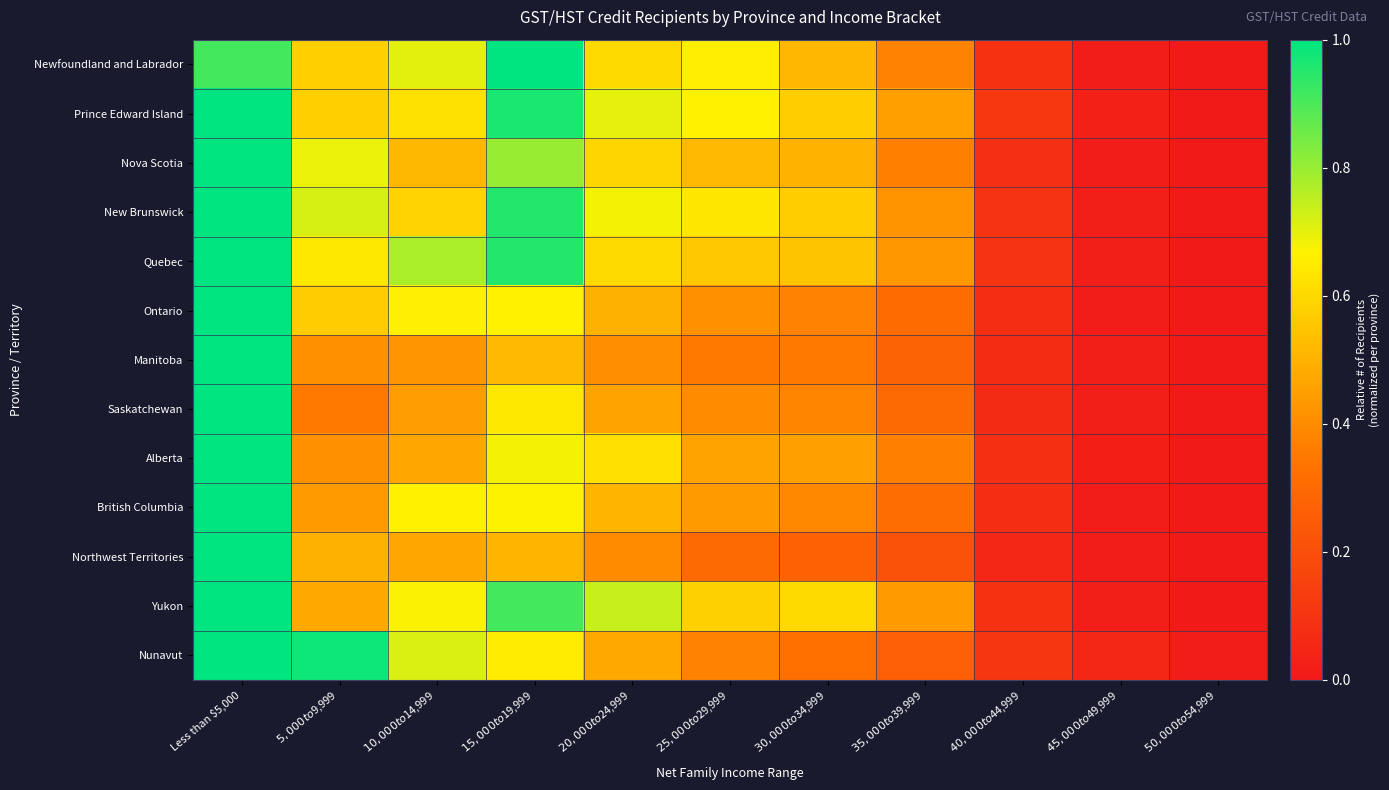

Rank the series at $25,000 to $29,999 from highest to lowest value.

Prince Edward Island, Newfoundland and Labrador, New Brunswick, Yukon, Quebec, Nova Scotia, Alberta, British Columbia, Ontario, Saskatchewan, Nunavut, Manitoba, Northwest Territories